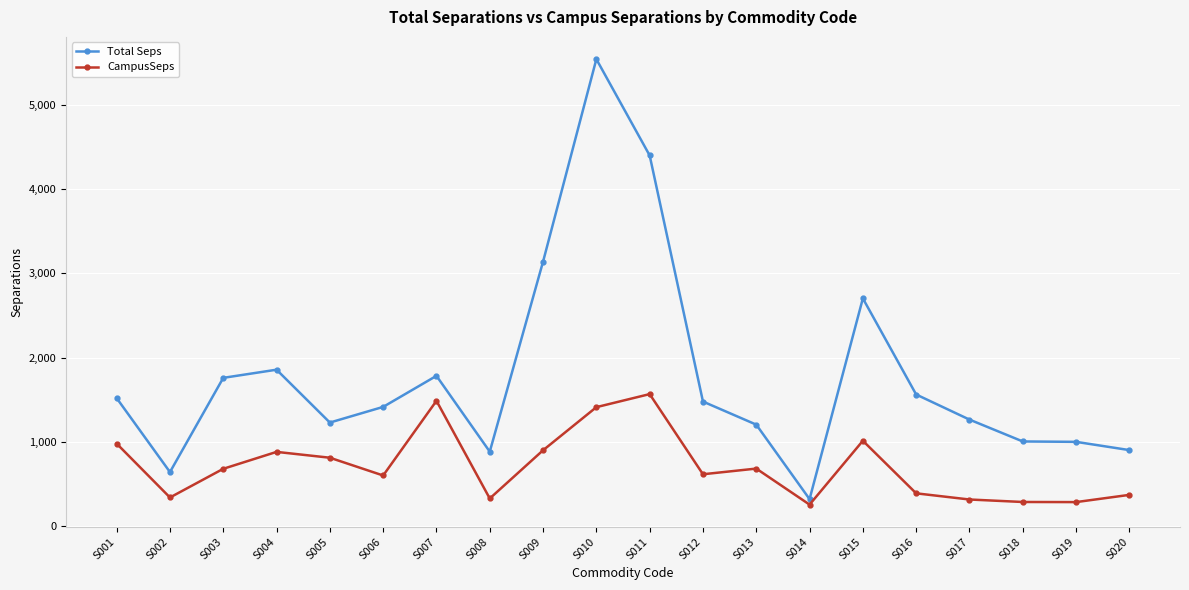

What is the greatest value displayed?

5541.6